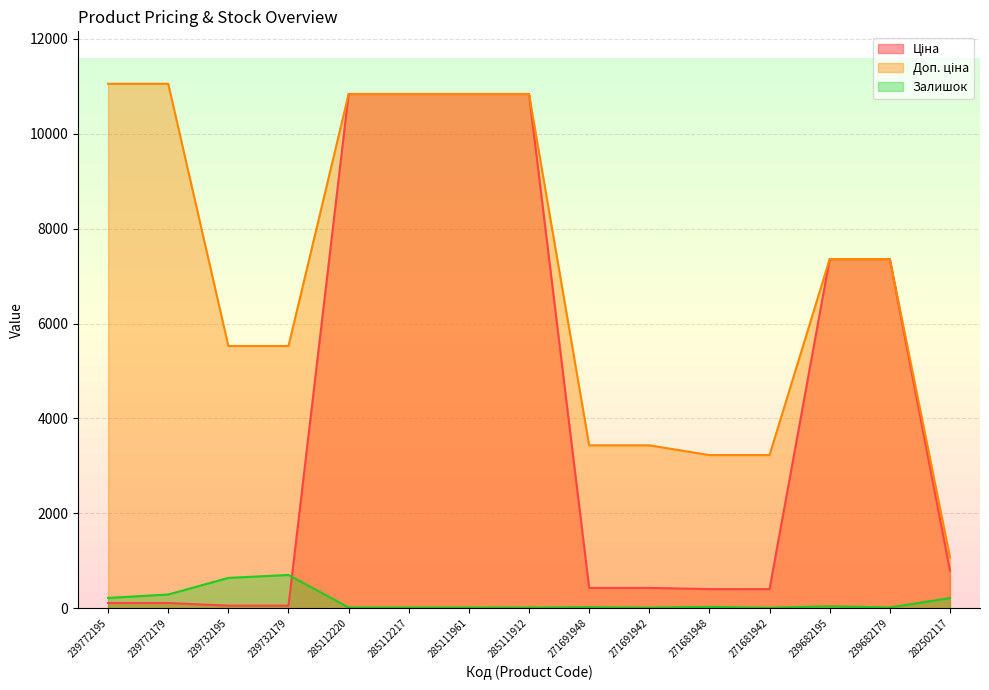

True or false: Доп. ціна and Ціна intersect in this chart.

False